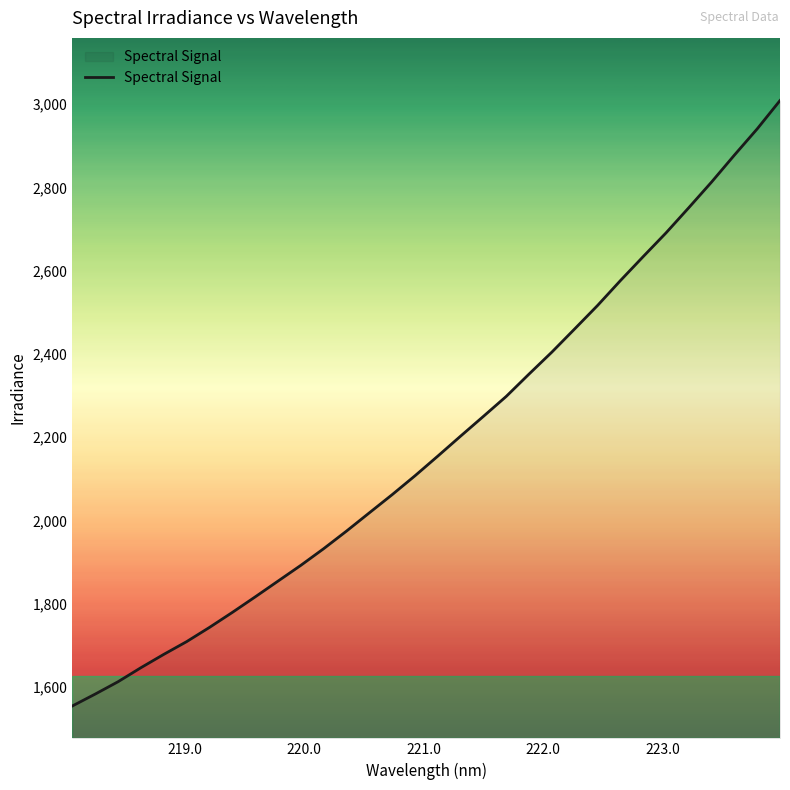

How many lines are shown in the chart?

1